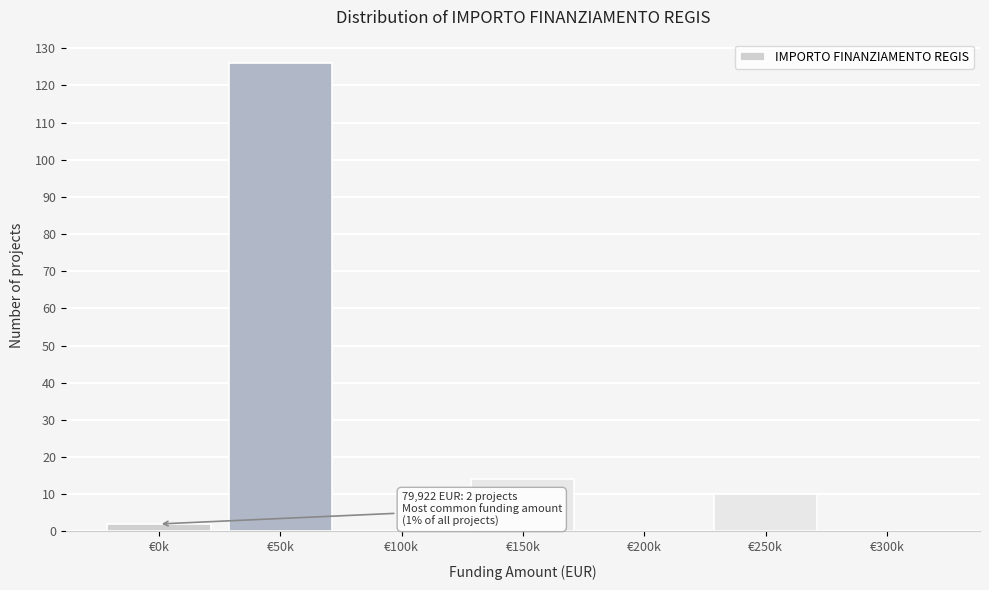

Reading right to left, extract all data points from this chart.

€300k=0	€250k=10	€200k=0	€150k=14	€100k=0	€50k=126	€0k=2